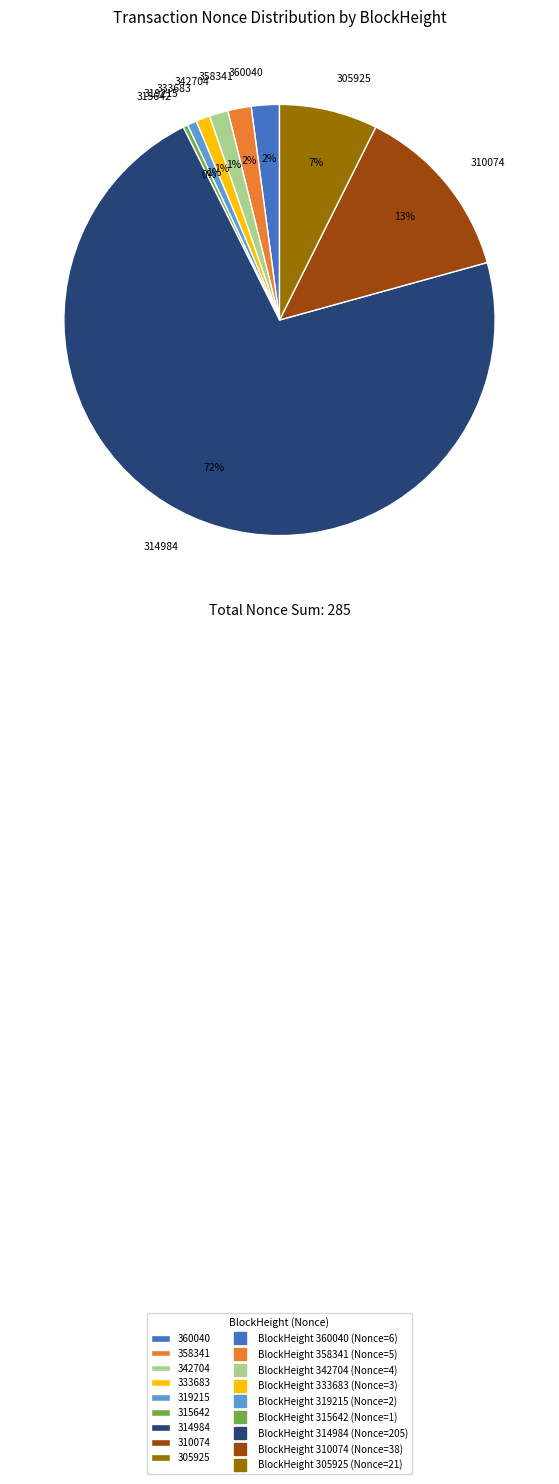

How many slices are in this pie chart?

9